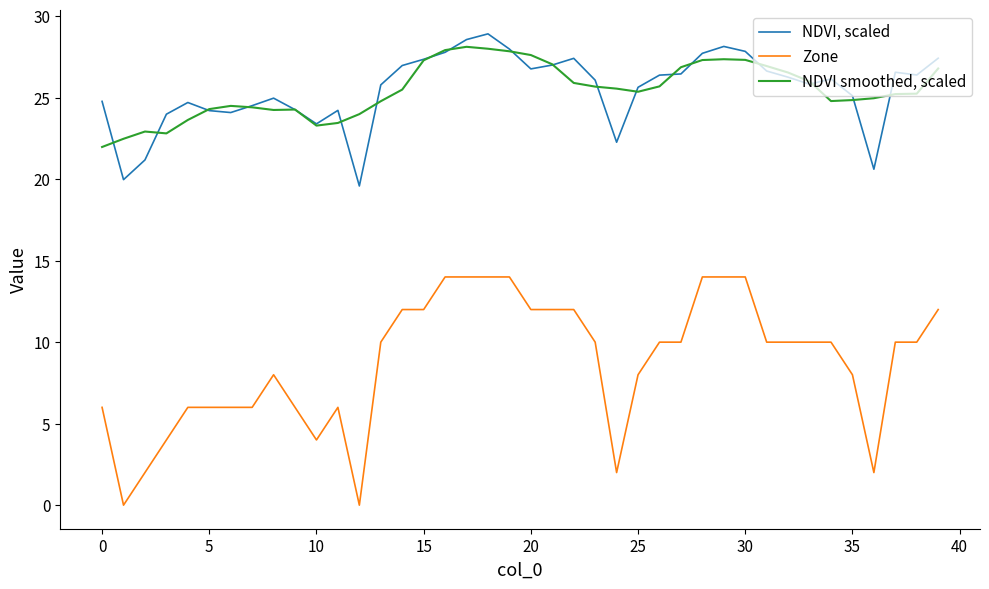

True or false: NDVI, scaled and Zone cross at least once.

False